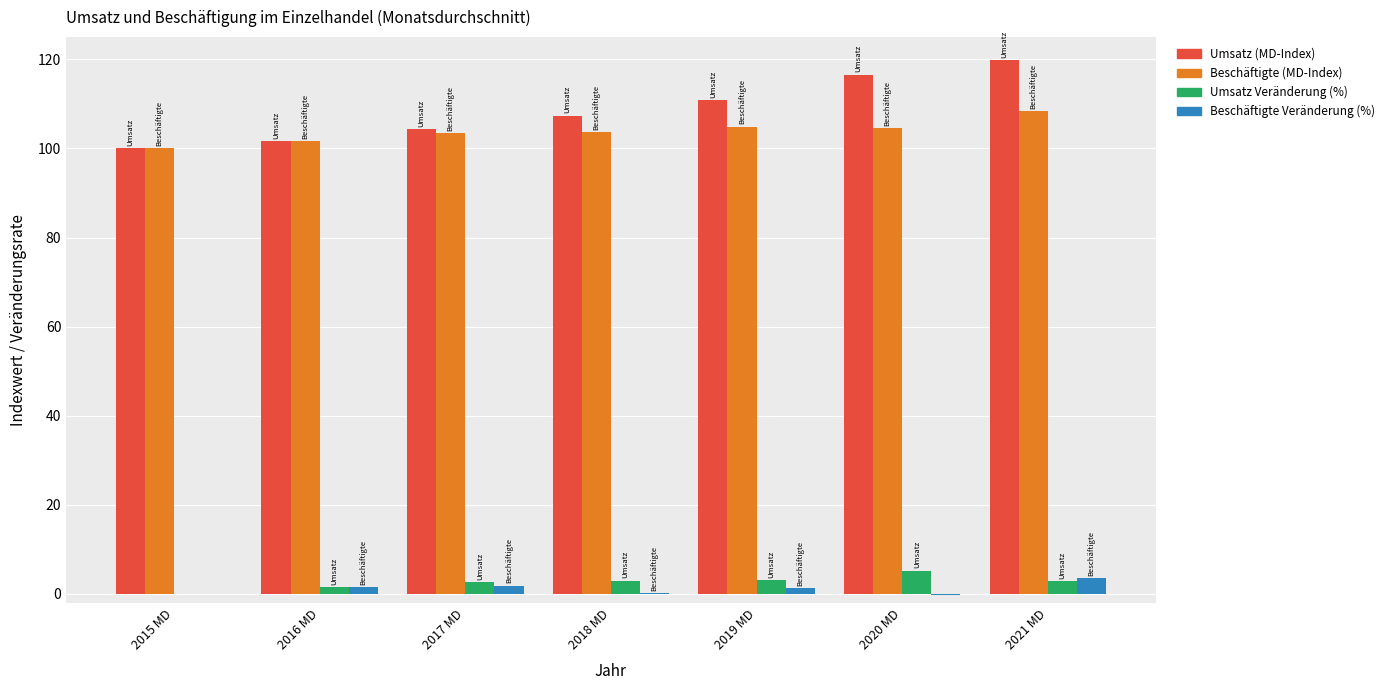

How many groups of bars are there?

7